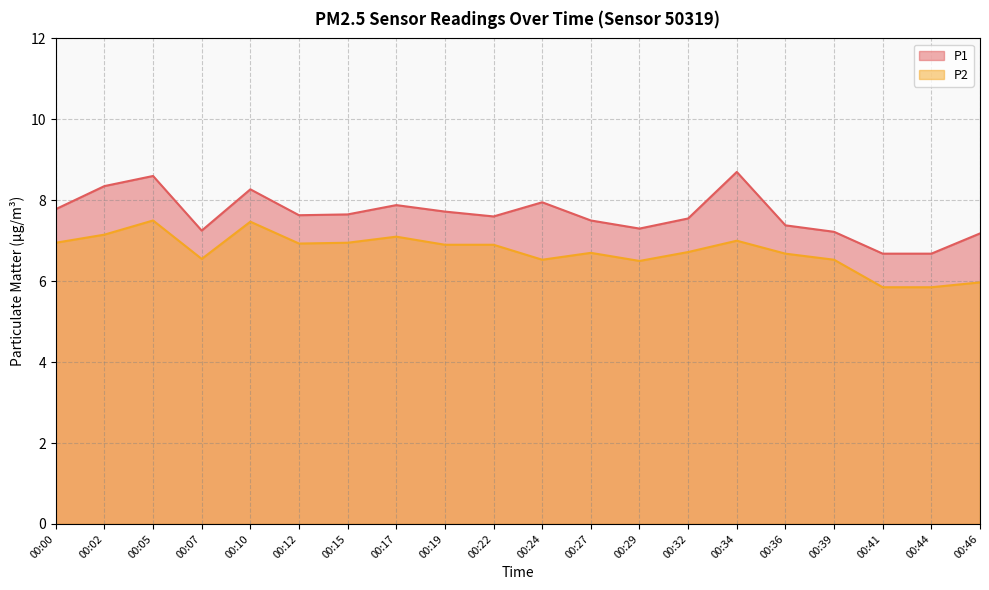

Rank the series by their average value, from lowest to highest.

P2, P1